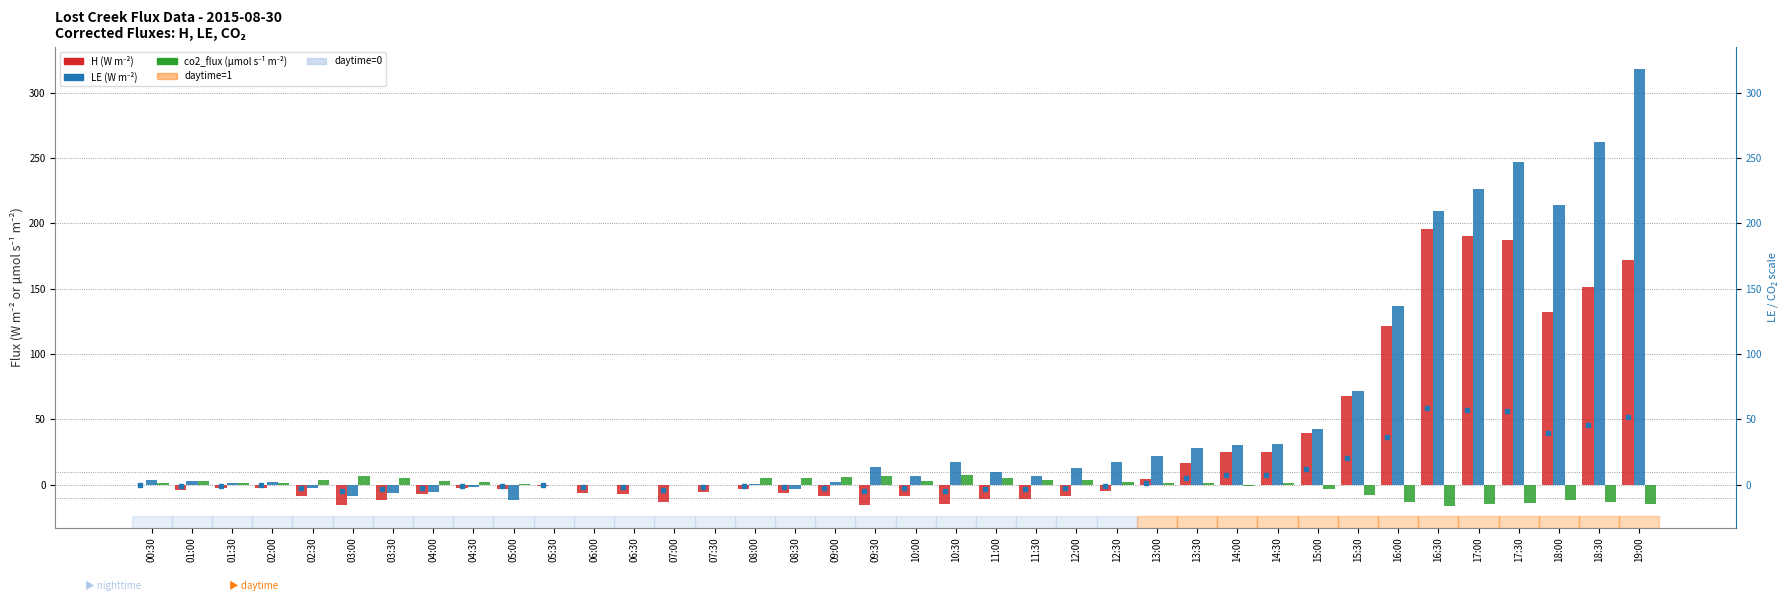

What is the total value across all series at 18:00?

334.3